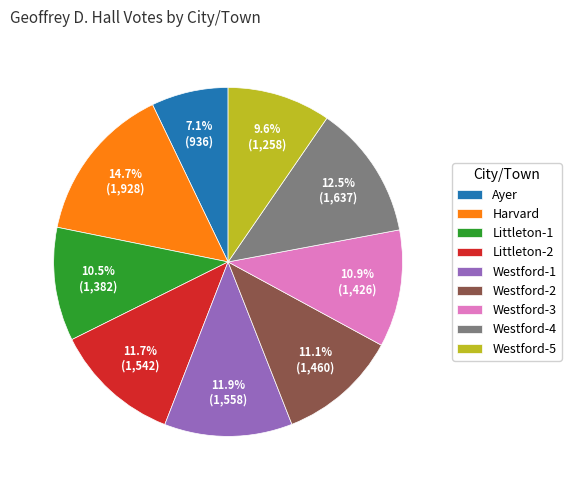

Is there any slice that represents more than half of the pie?

No